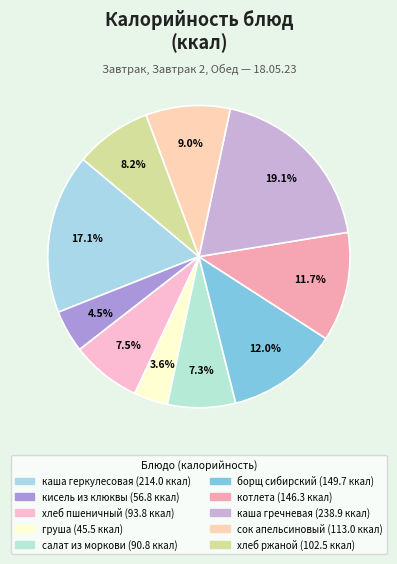

Does борщ сибирский represent more than half of the total?

No